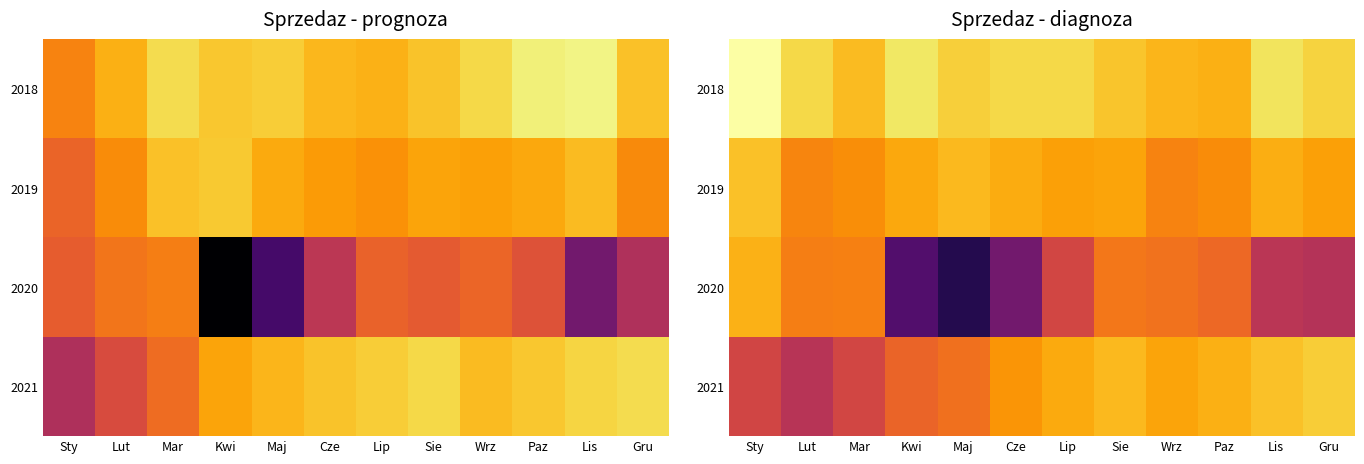

What is the sum of all 2020 values?

-208.7